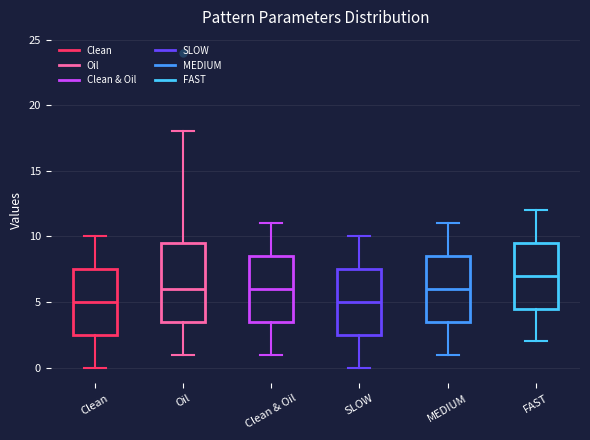

Comparing the boxes themselves (not the whiskers), which one is the tallest?

Oil